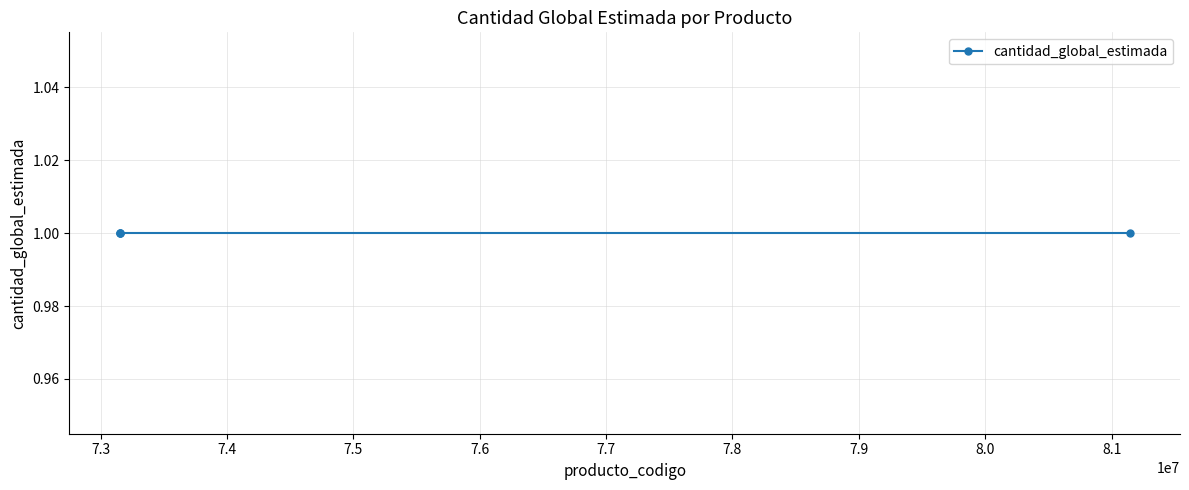

What is the maximum value for producto_codigo?

81141804